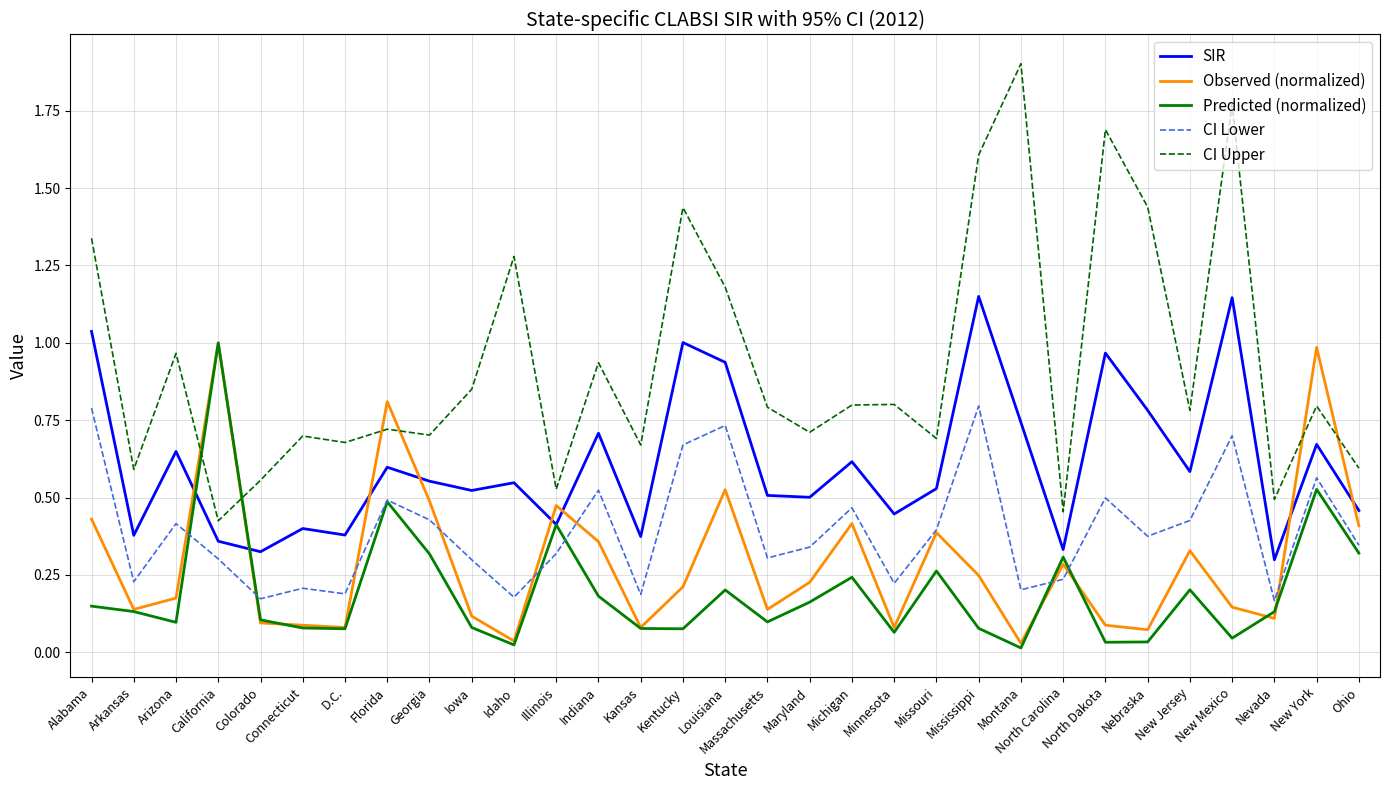

Which category has the highest value across all series?

Montana